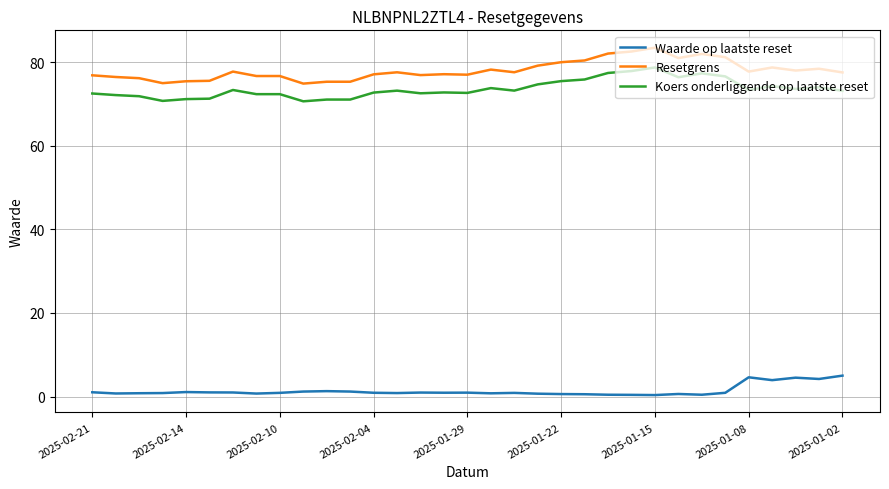

Rank the series by their maximum value, from lowest to highest.

Waarde op laatste reset, Koers onderliggende op laatste reset, Resetgrens